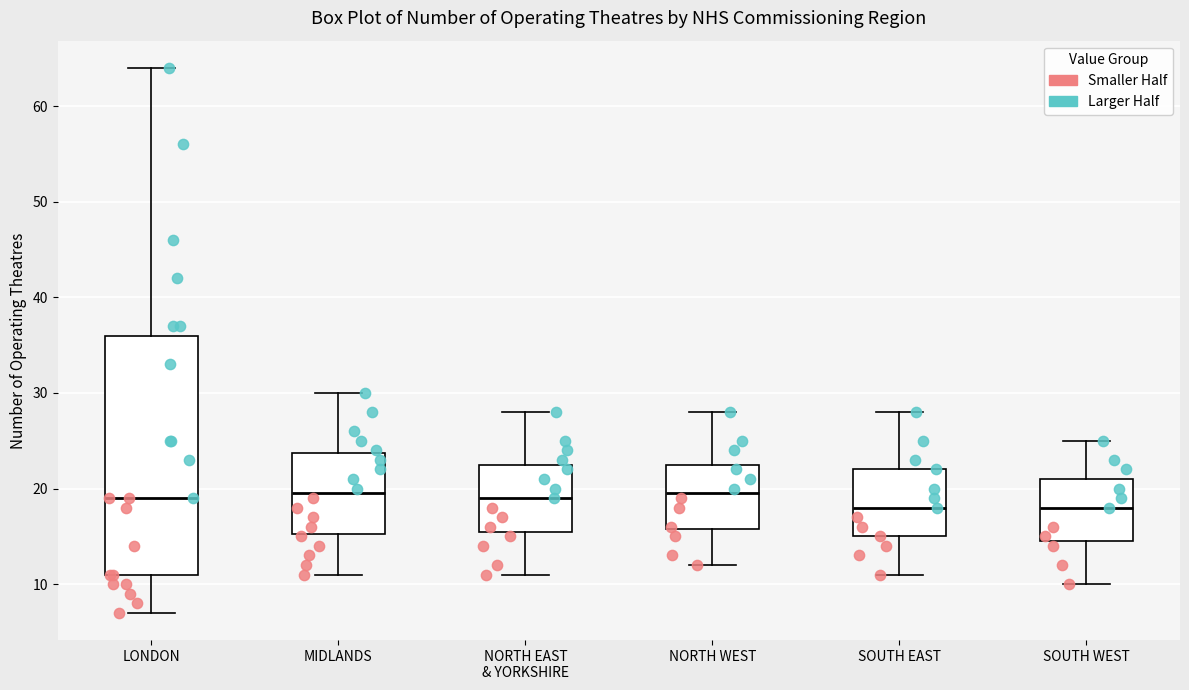

Reading left to right, read every box against the y-axis: the position of its median line, the range the box covers, and the ends of its whiskers. The values are not printed on the chart, so give them approximately, as read against the axis.

LONDON: median 19, box 11 to 36, whiskers 7 to 64
MIDLANDS: median 20, box 15 to 24, whiskers 11 to 30
NORTH EAST & YORKSHIRE: median 19, box 16 to 23, whiskers 11 to 28
NORTH WEST: median 20, box 16 to 23, whiskers 12 to 28
SOUTH EAST: median 18, box 15 to 22, whiskers 11 to 28
SOUTH WEST: median 18, box 15 to 21, whiskers 10 to 25